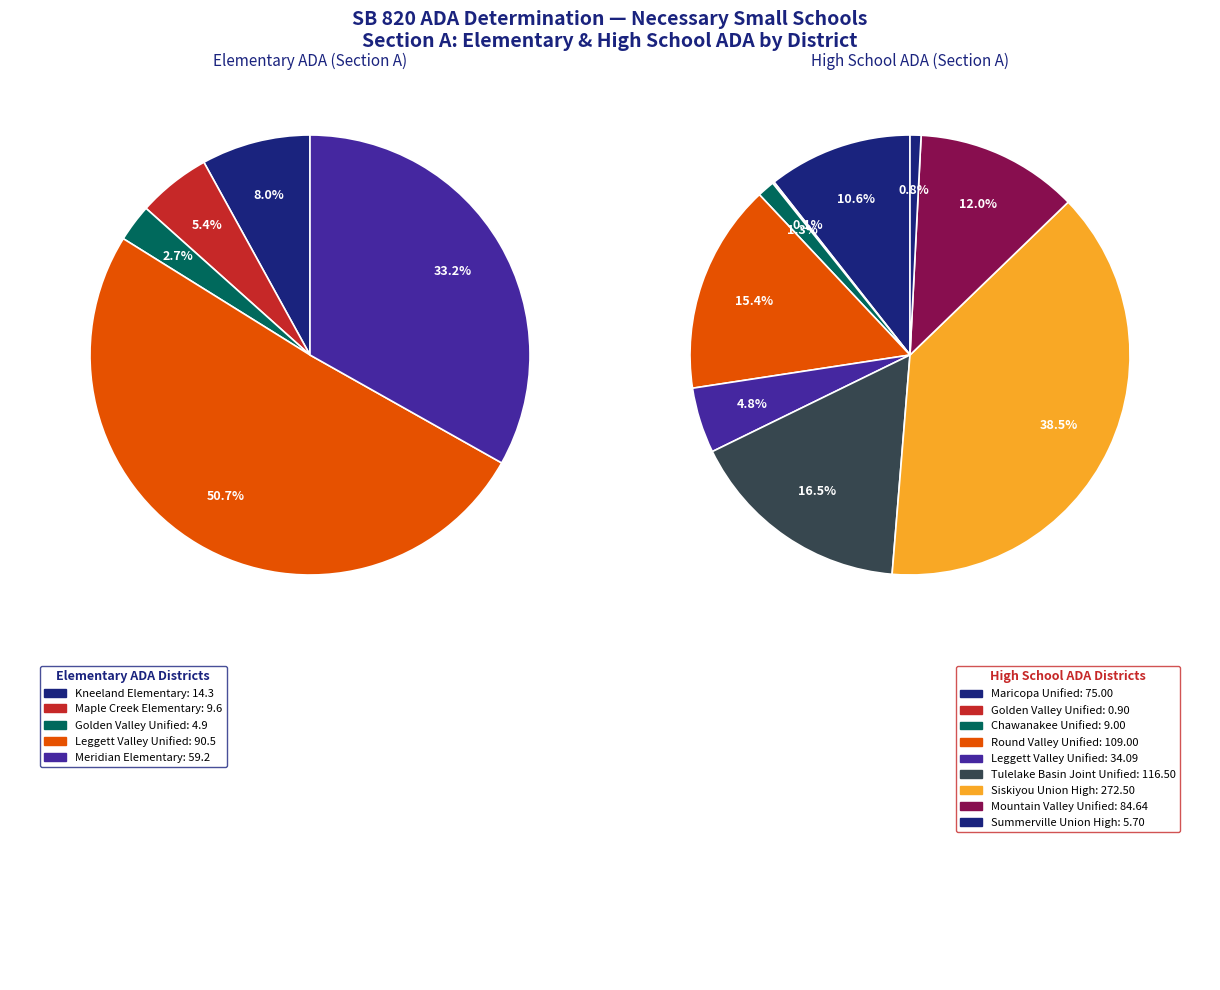

How many slices are in this pie chart?

13